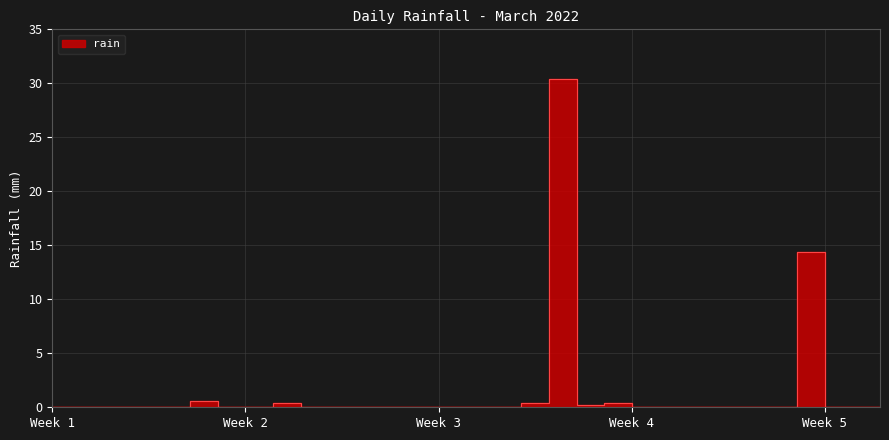

How many values are above zero?

7